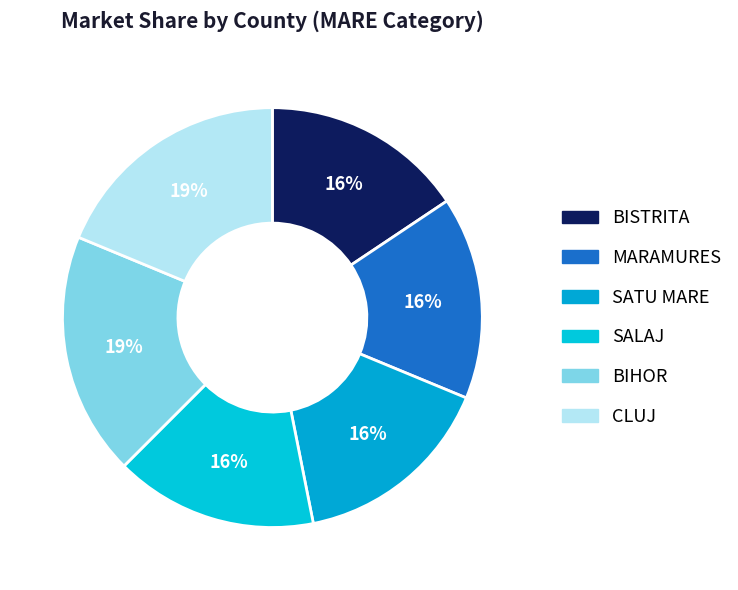

Is it true that MARAMURES is 16% of the pie?

True